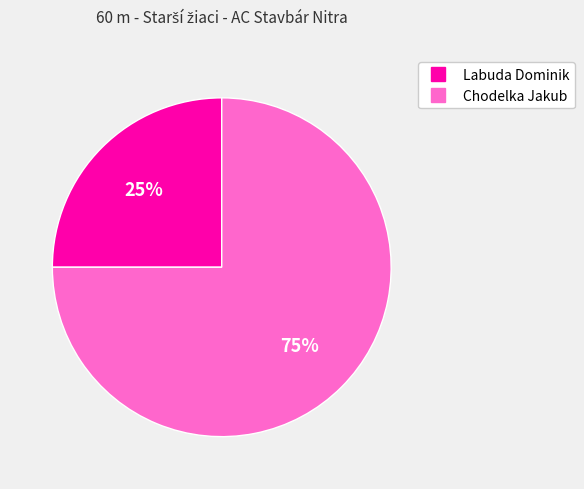

What percentage is the Labuda Dominik slice, to the nearest percent?

25%